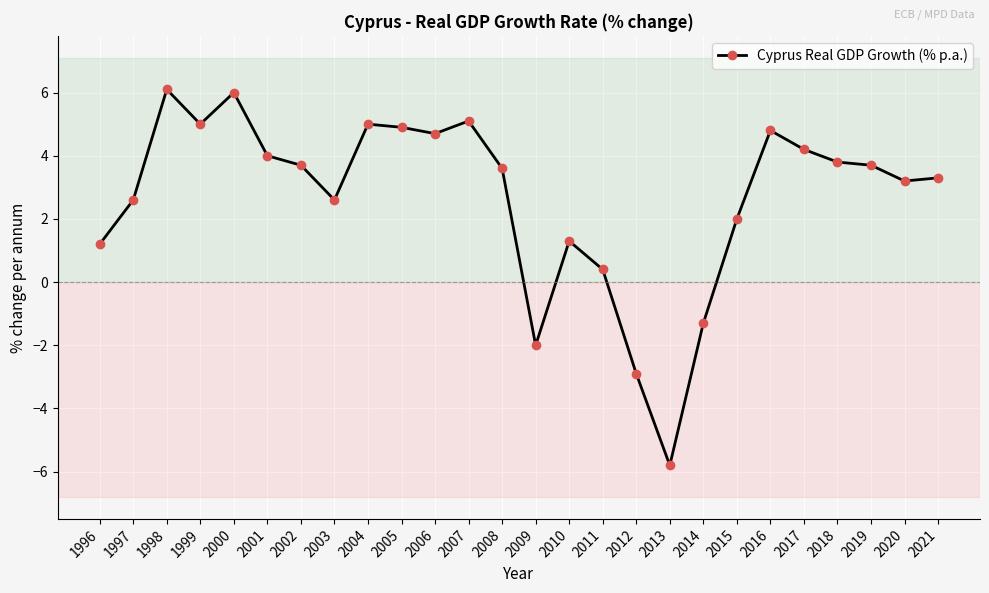

What is the sum of all values?

69.2